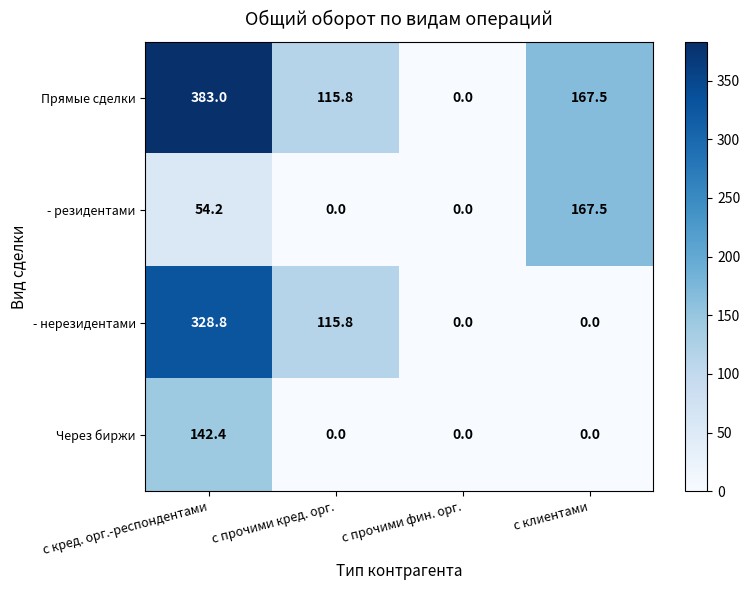

Is the value of - нерезидентами at с клиентами greater than the value of Через биржи at с кред. орг.-респондентами?

No